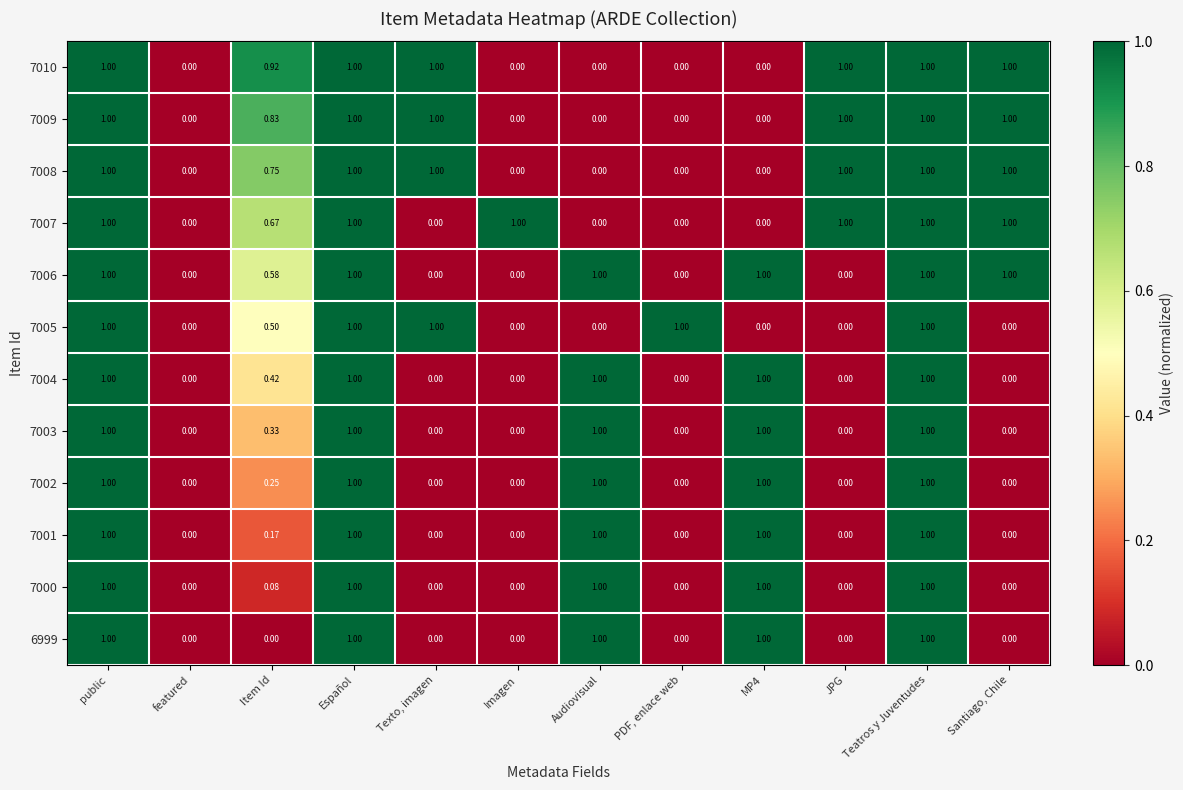

Which series has the largest total across all categories?

7010